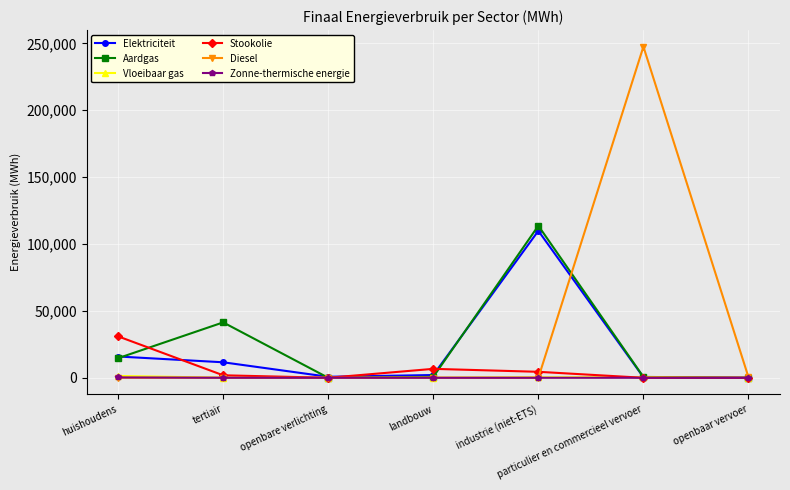

Is this an area chart (filled region under the line)?

No